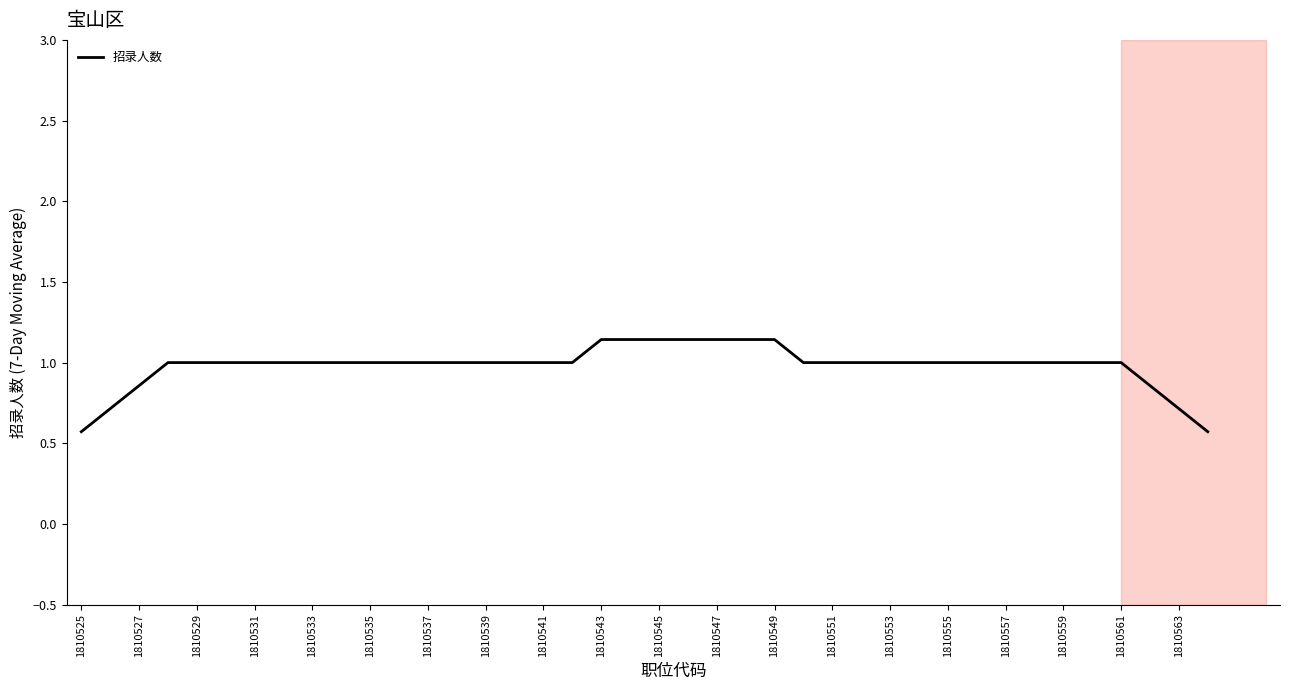

What is the smallest value displayed?

0.6